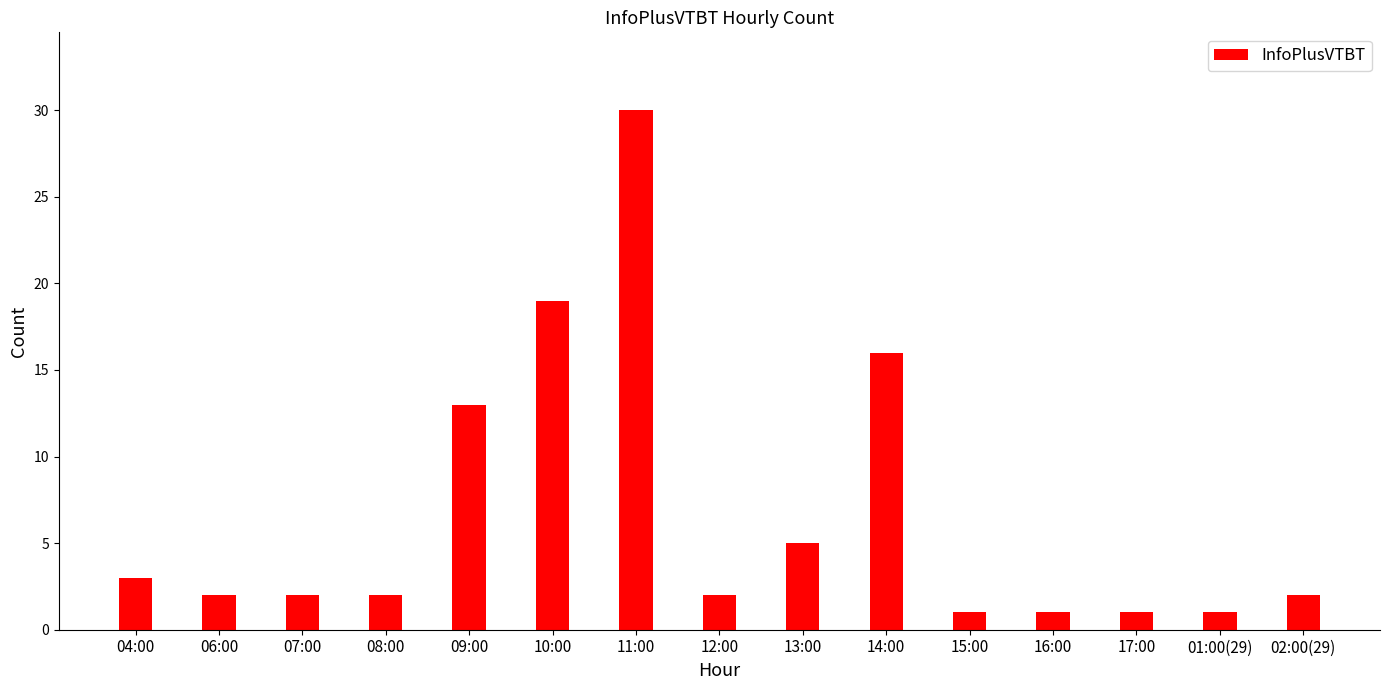

What is the label of the 3rd bar from the left?

07:00